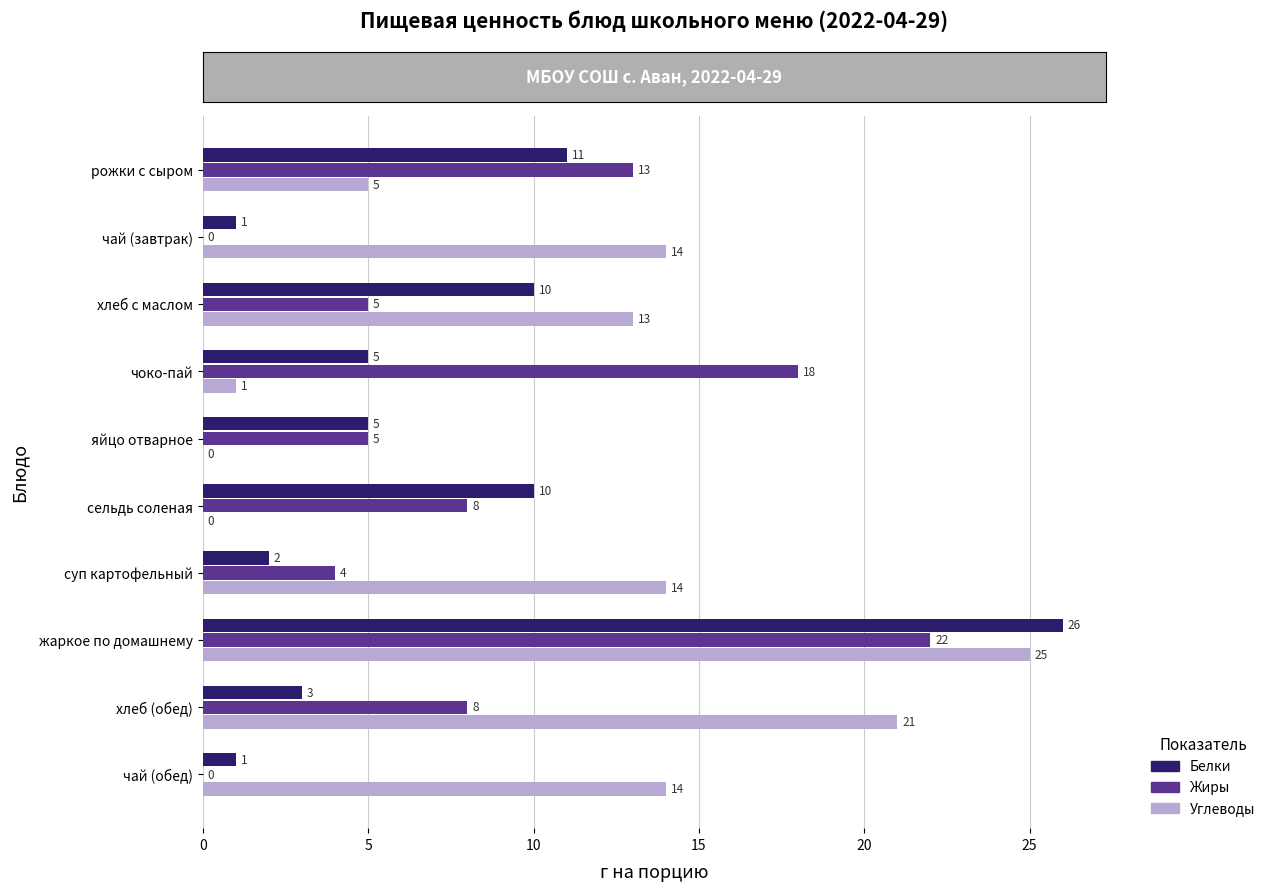

What is the sum of all Жиры values?

83